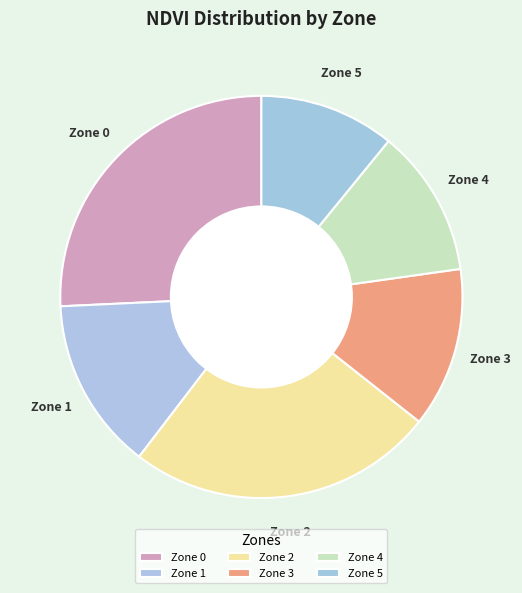

How many segments does this pie chart have?

6